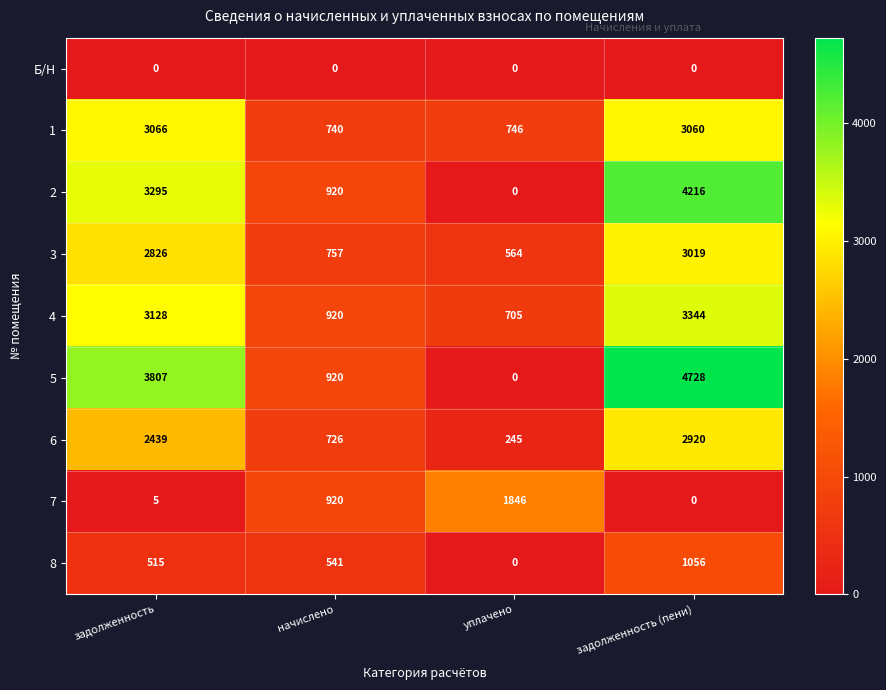

How many data points does each series have?

4